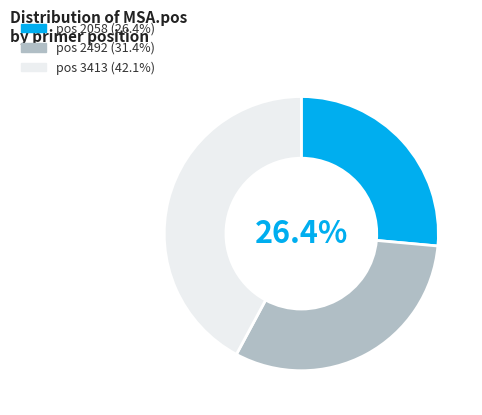

Is pos 3413 (42.1%) the majority of the pie?

No